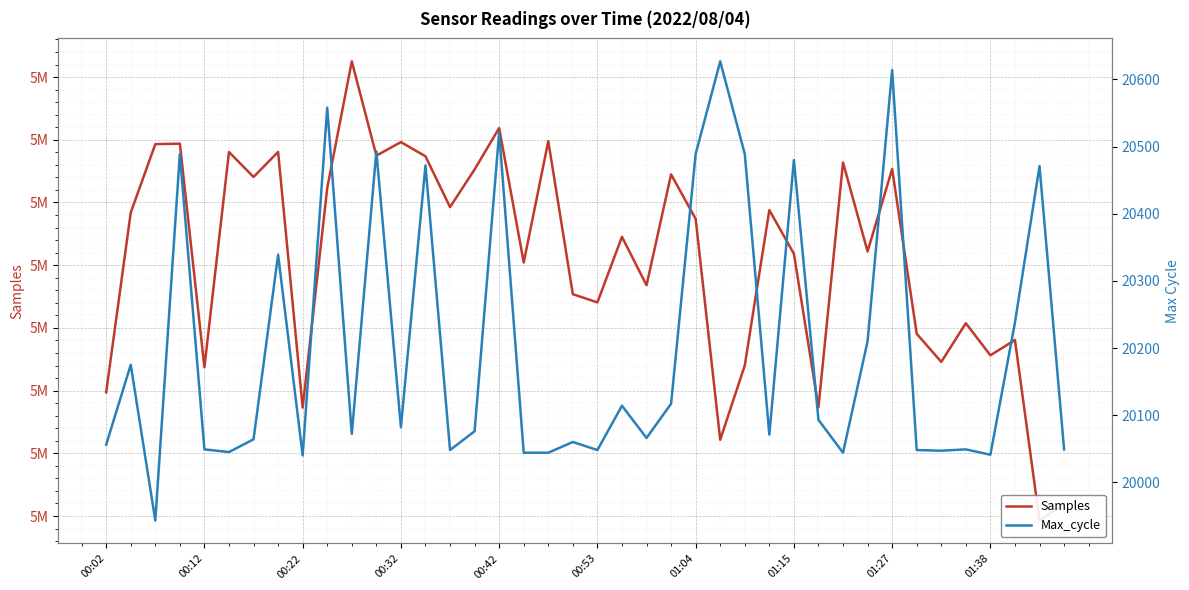

How many data points does each series have?

40